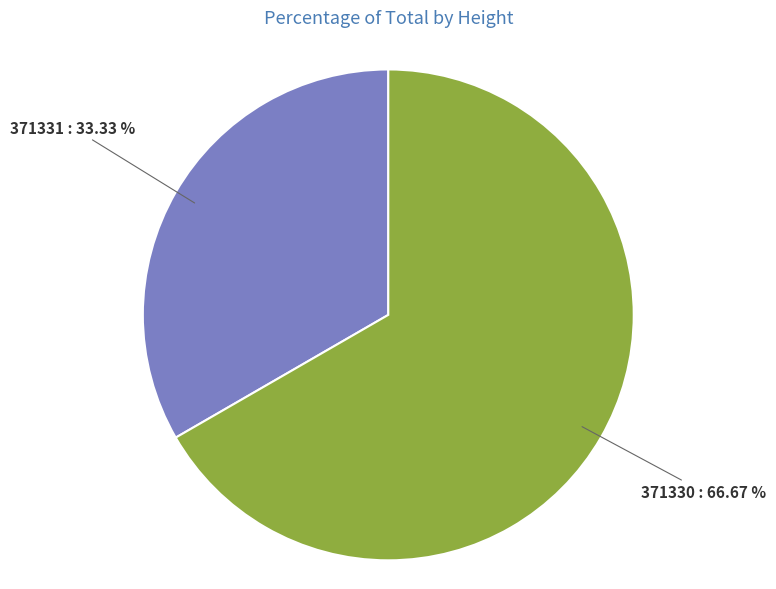

The 371330 slice represents 67% of the pie. True or false?

True